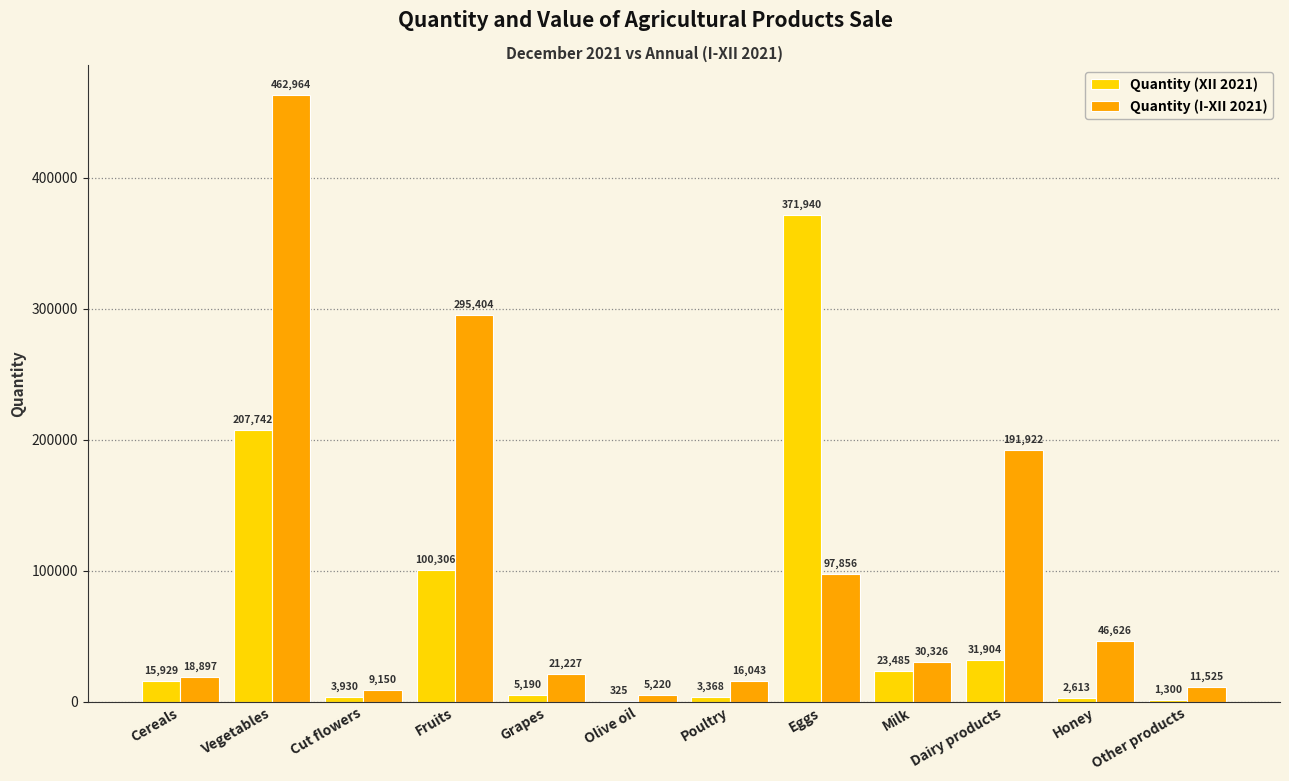

The value of Quantity (XII 2021) at Milk is 8773. True or false?

False